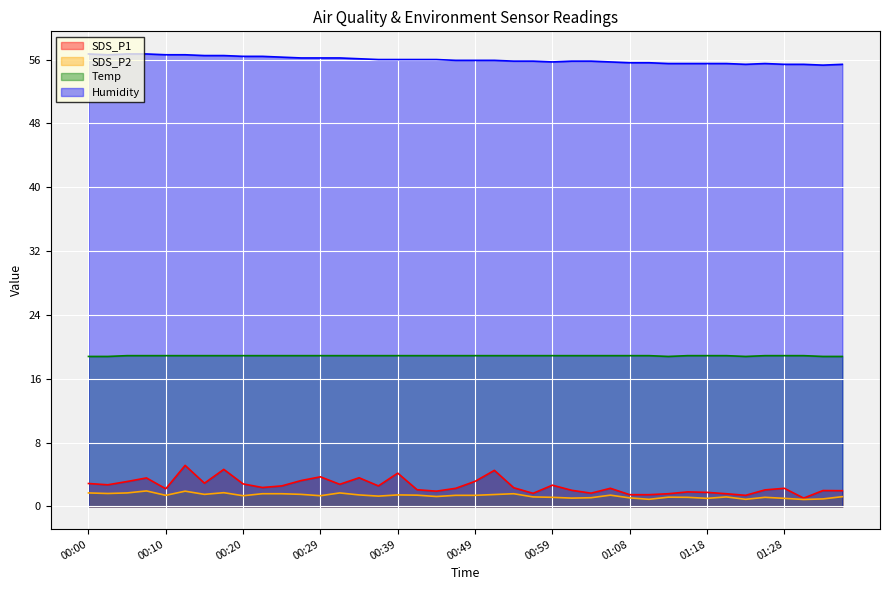

What is the maximum value for Temp?

18.9